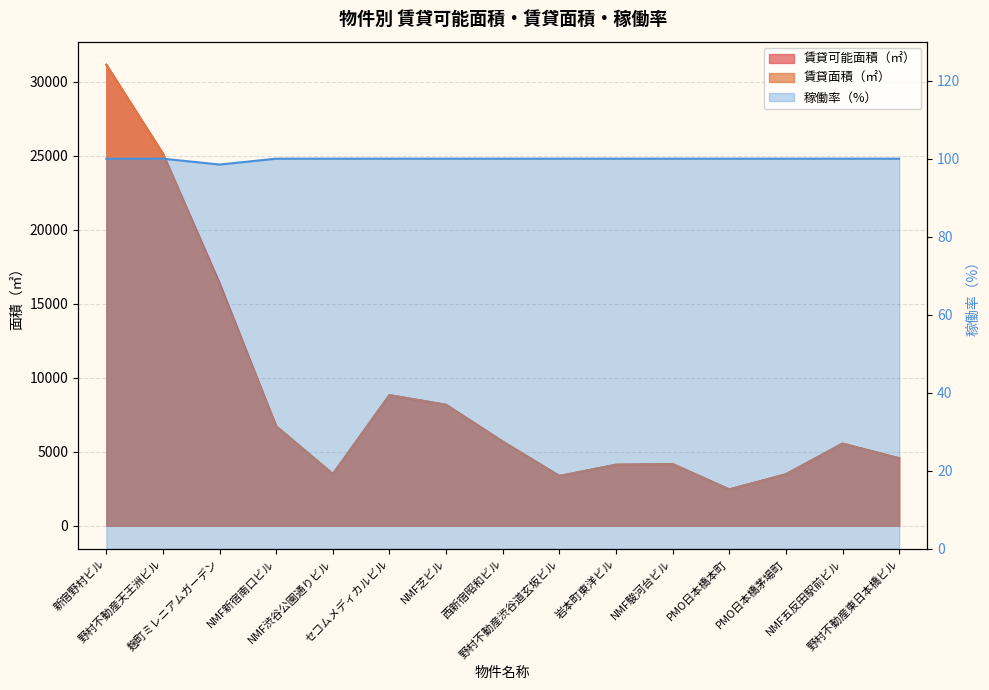

Reading right to left, what are all the values shown in this chart?

100.0	100.0	100.0	100.0	100.0	100.0	100.0	100.0	100.0	100.0	100.0	100.0	98.5	100.0	100.0